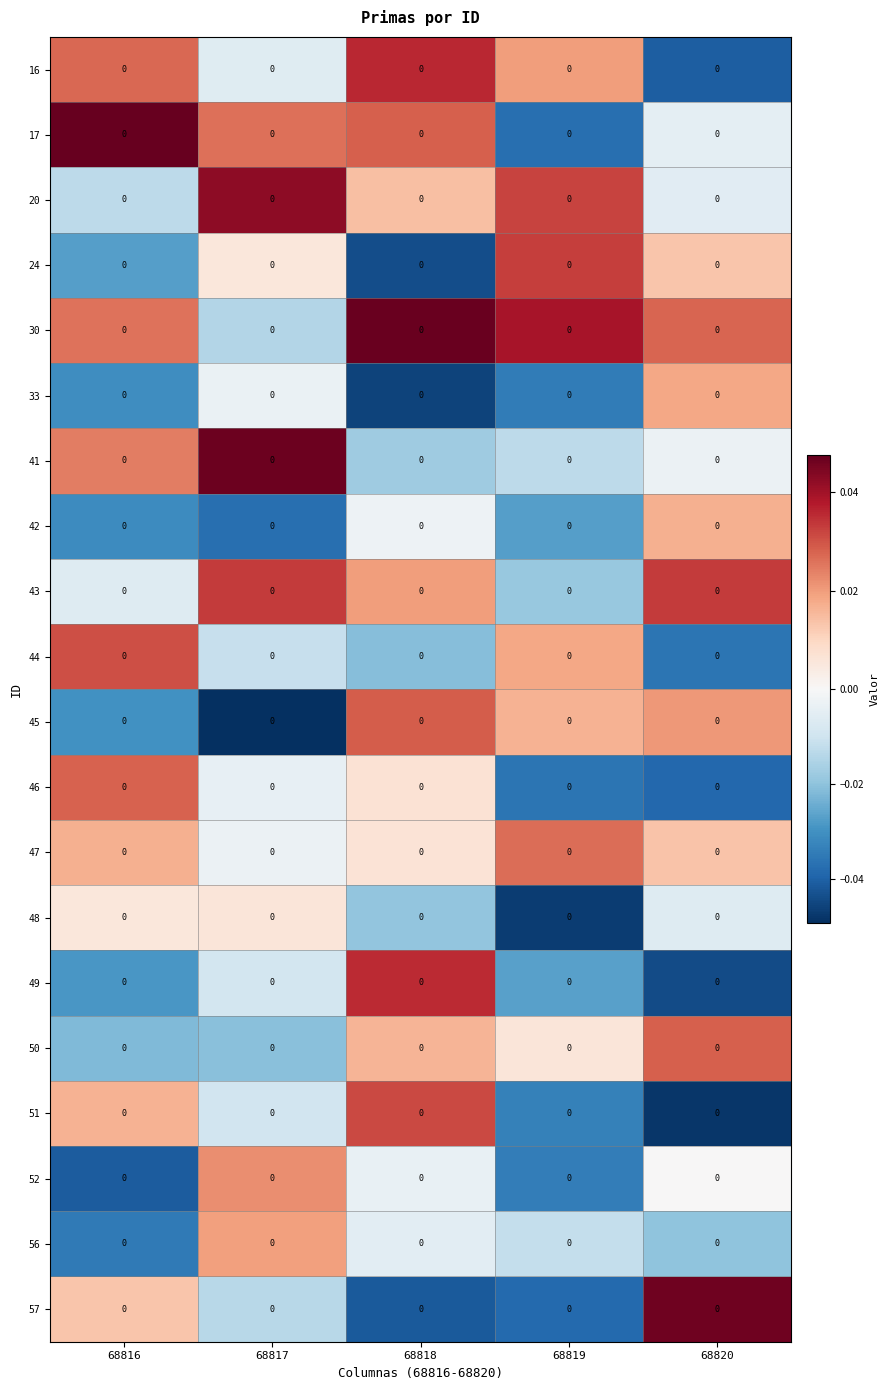

At which label does 16 first exceed 0?

68816